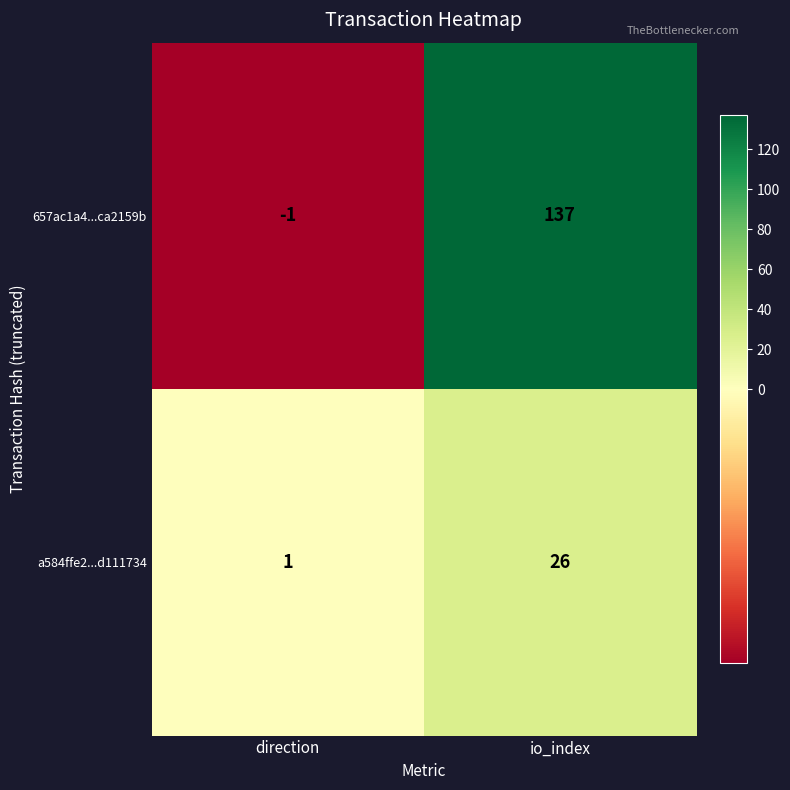

Reading left to right, list all the values displayed in this chart.

657ac1a4...ca2159b: direction=-1	io_index=137
a584ffe2...d111734: direction=1	io_index=26